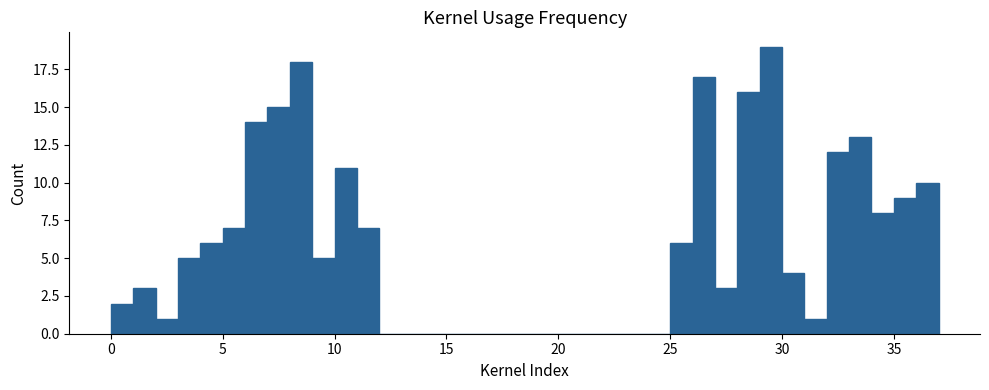

Around what value on the x-axis is the tallest bar? Give the approximate position of its centre, as read against the axis.

29.5